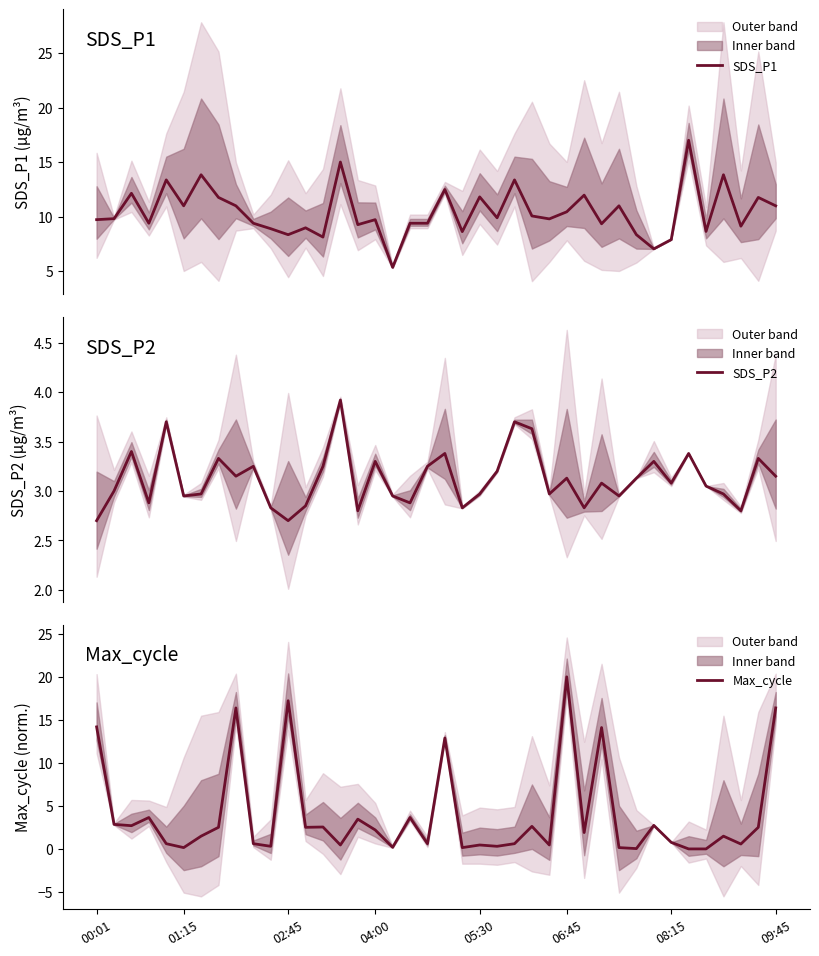

How many categories are shown in the chart?

40